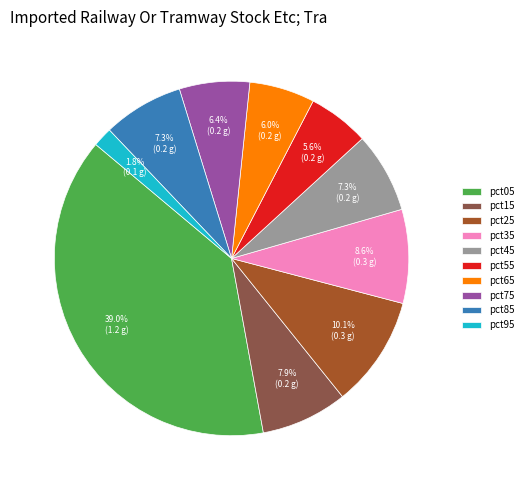

Count the number of slices in the pie.

10